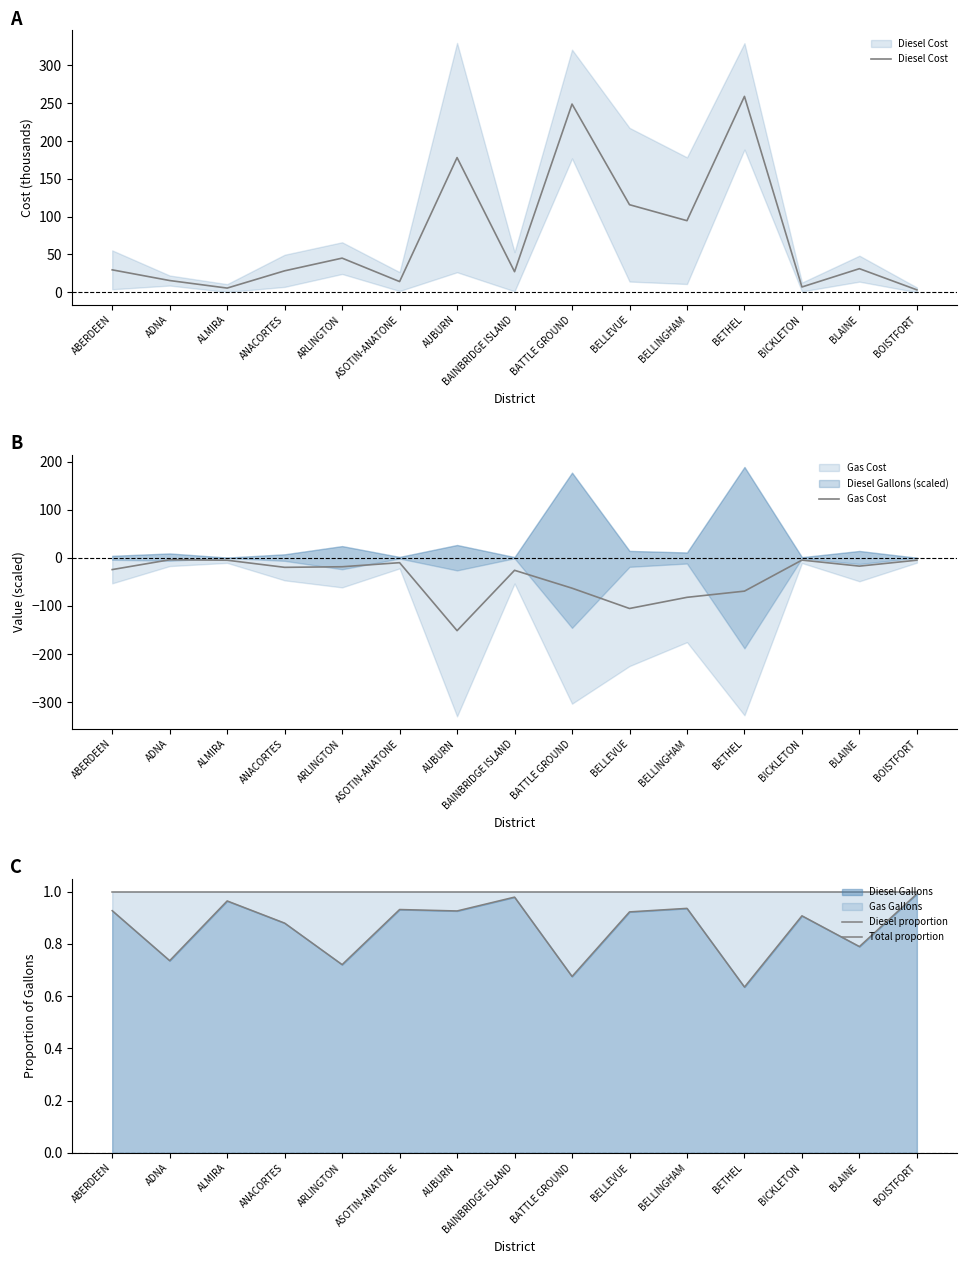

What is the average value of the Total proportion series?

1.0